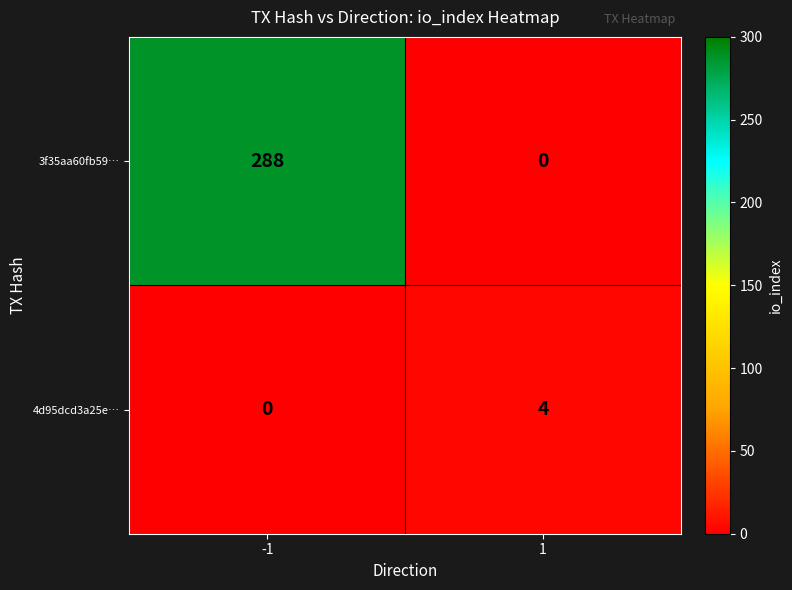

How many distinct data groups are displayed?

2